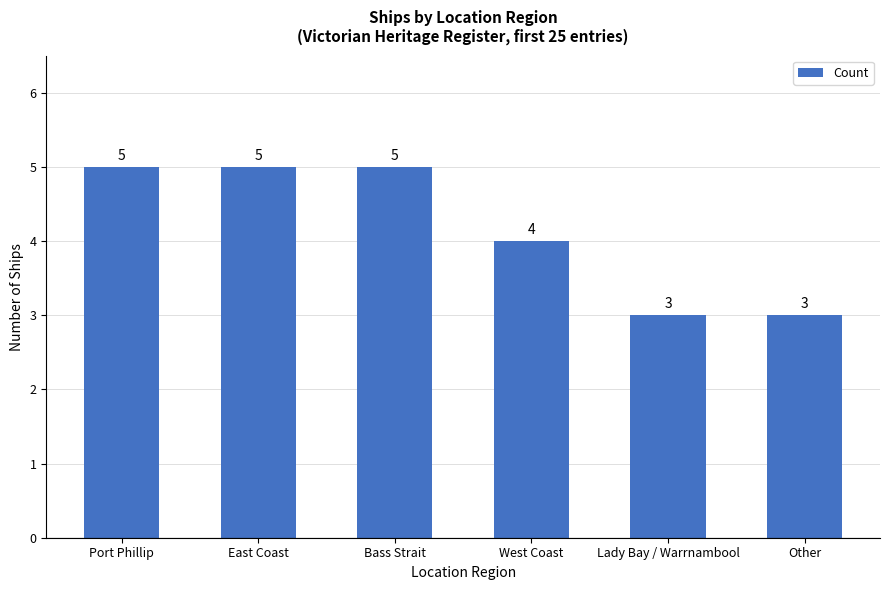

The value at West Coast is 2. True or false?

False